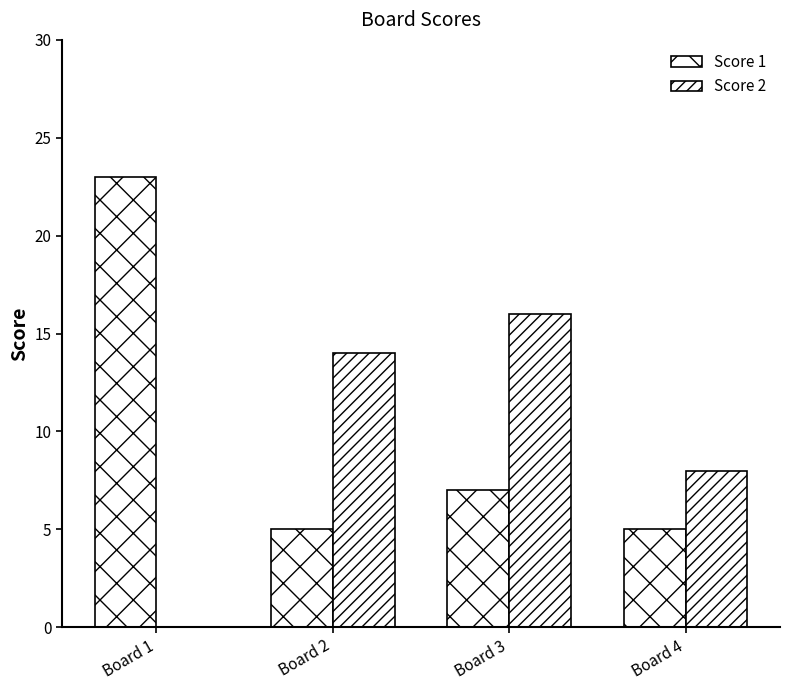

Are the bars grouped side by side (vs. stacked)?

Yes